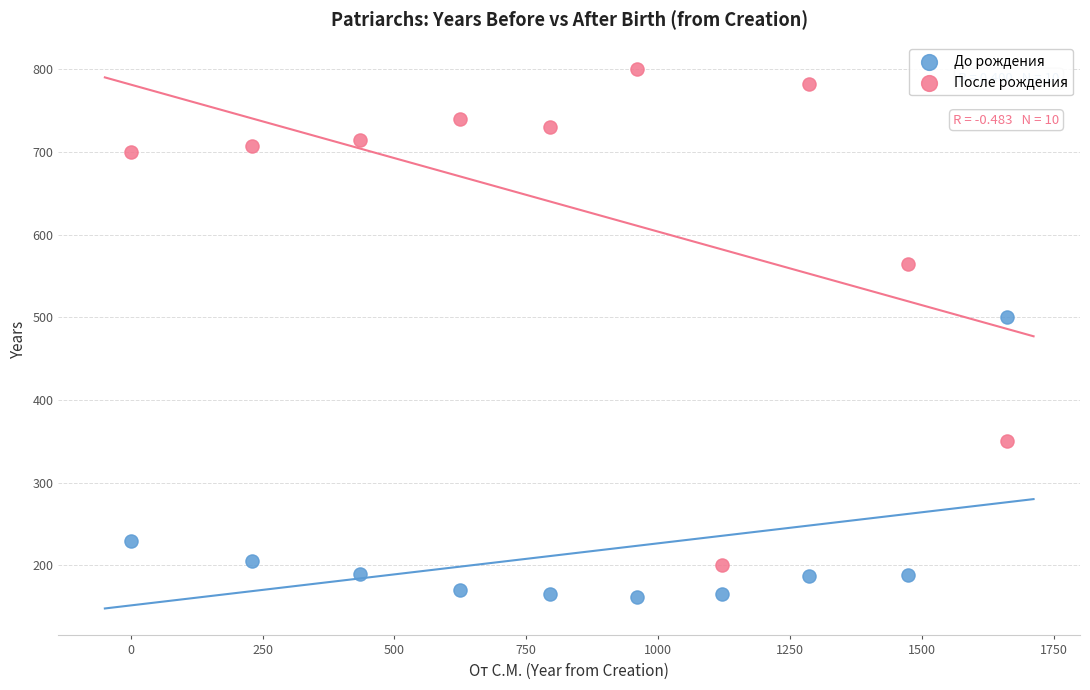

Across all series, what Y value is closest to 481?

500